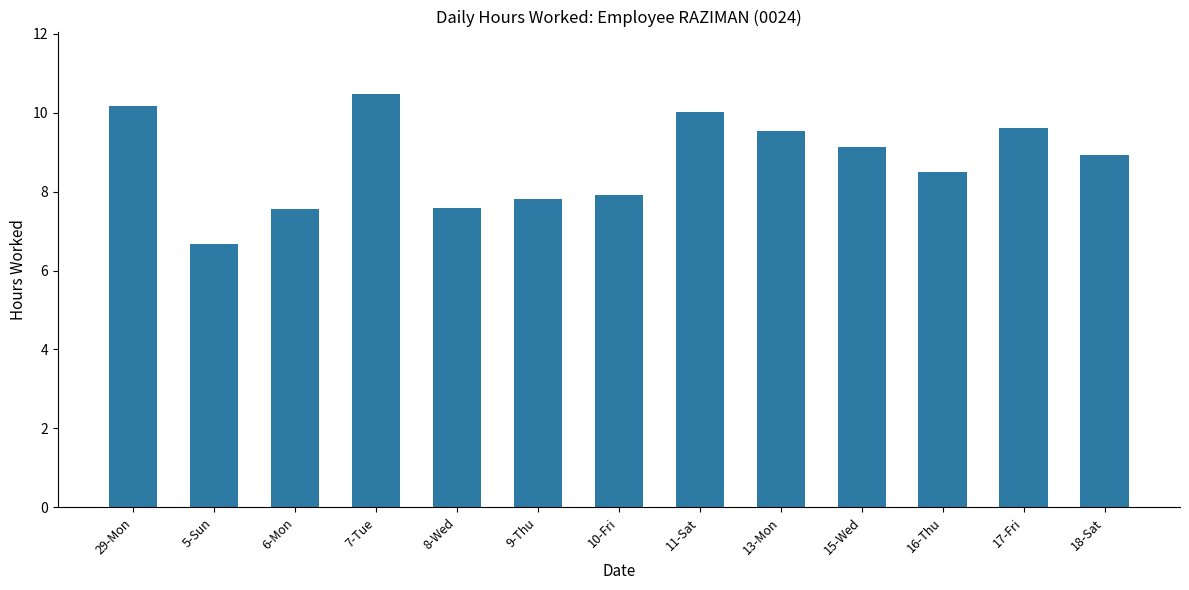

How many bars are there in total?

13